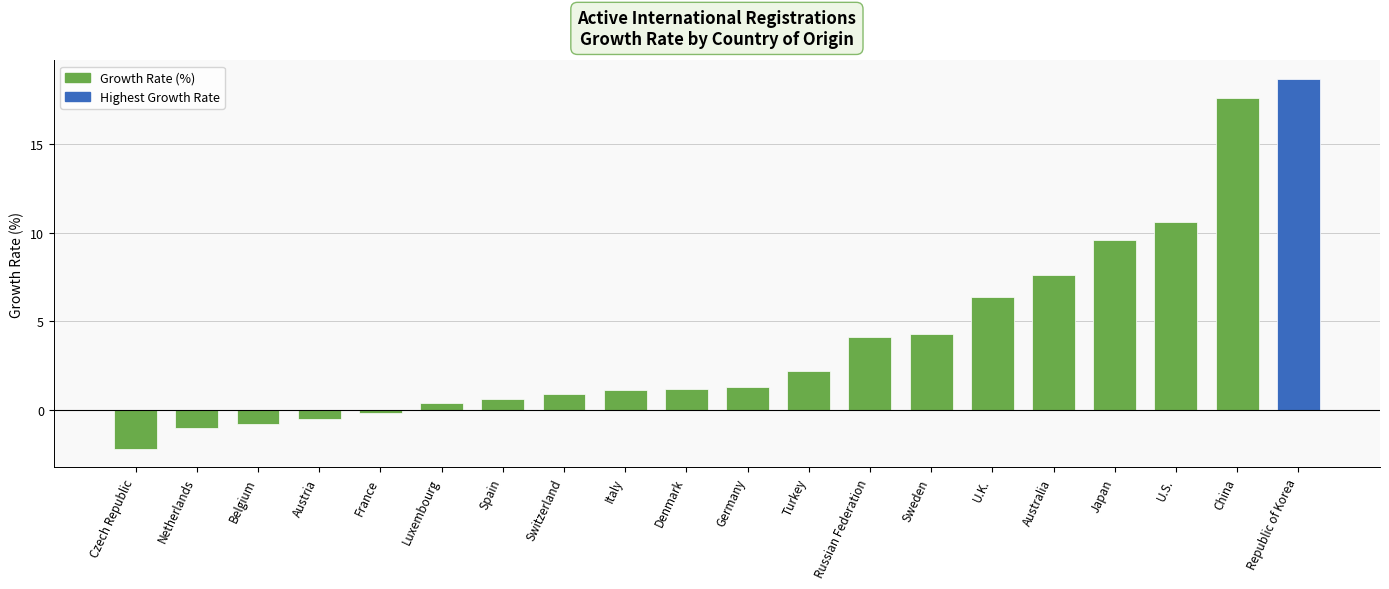

How many values are below zero?

5